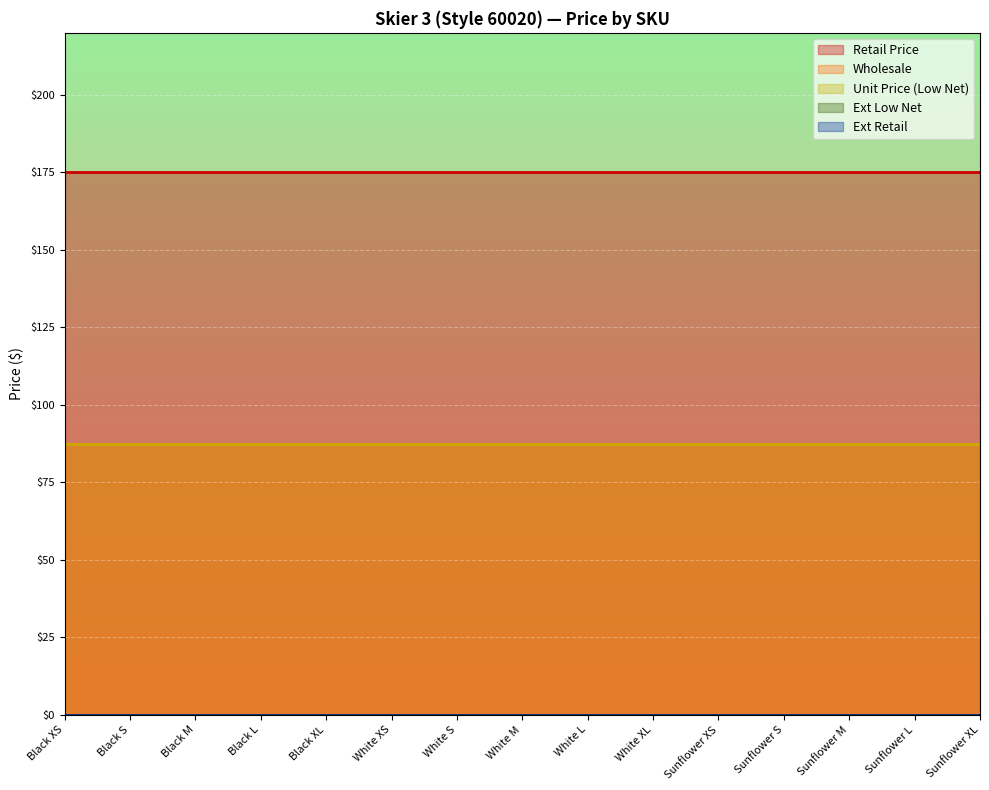

What is the total value across all series at White S?

350.0